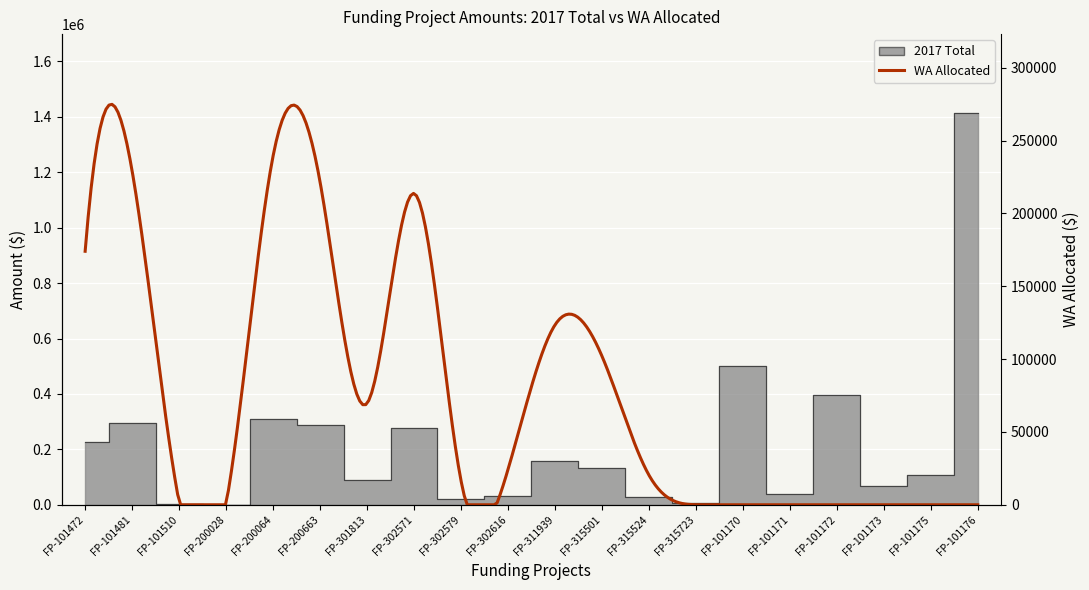

At which category does the data reach its first local peak?

FP-101481